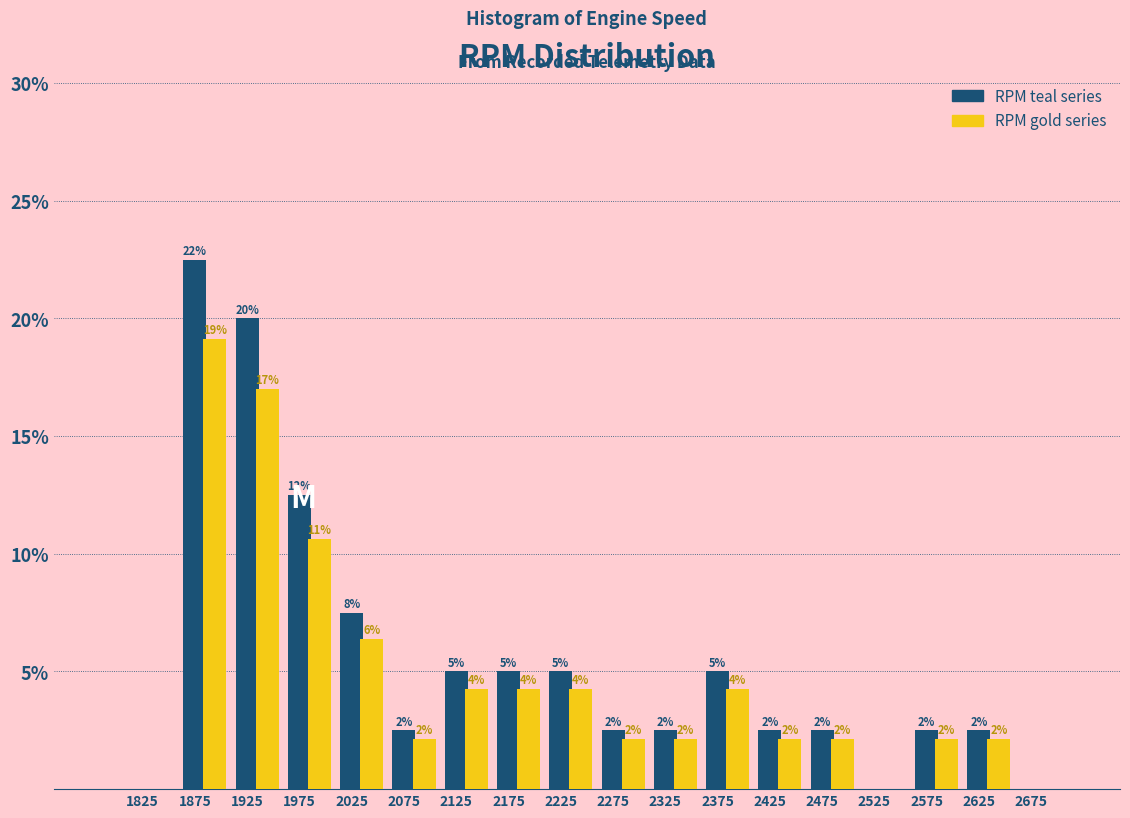

How many groups of bars are there?

18